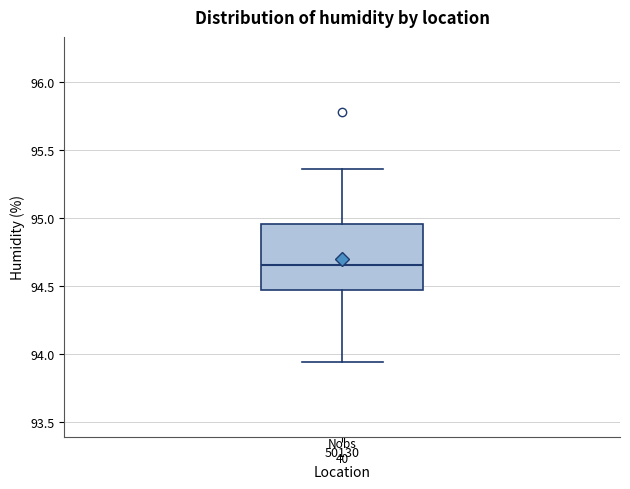

Transcribe this box plot: give where the median line is, the range the box spans, and where the two whiskers end, as read against the y-axis. The values are not printed on the chart, so give them approximately, as read against the axis.

median 94.65, box 94.45 to 94.95, whiskers 93.95 to 95.35